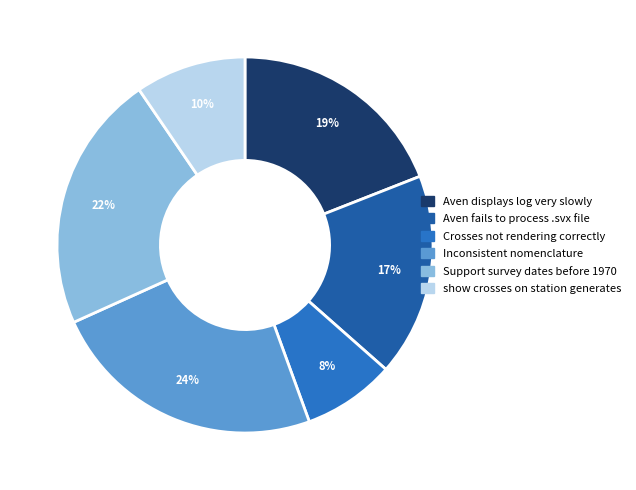

How many slices are in this pie chart?

6